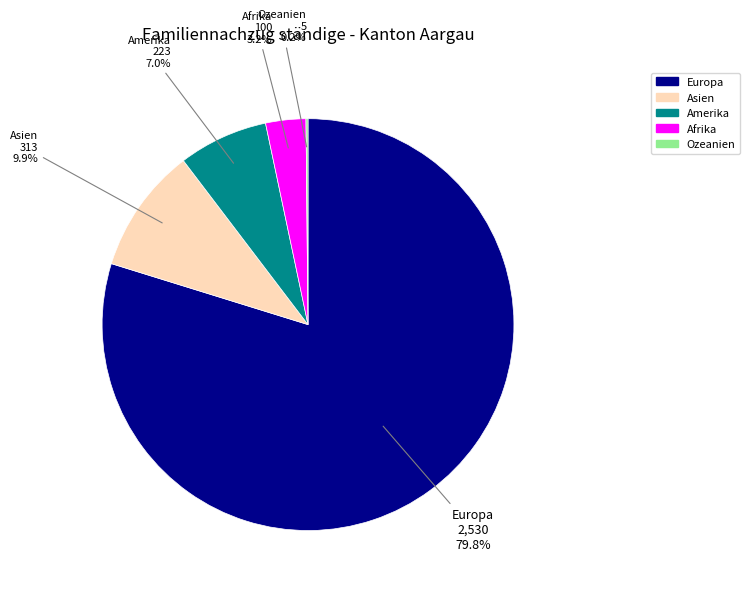

Is there any slice that represents more than half of the pie?

Yes